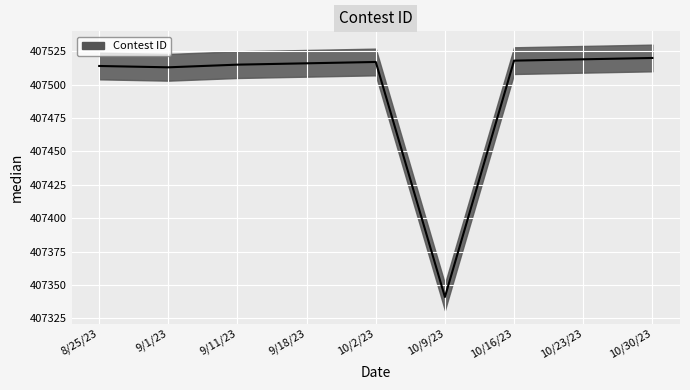

The Contest ID series shows 260006 at 10/2/23. True or false?

False